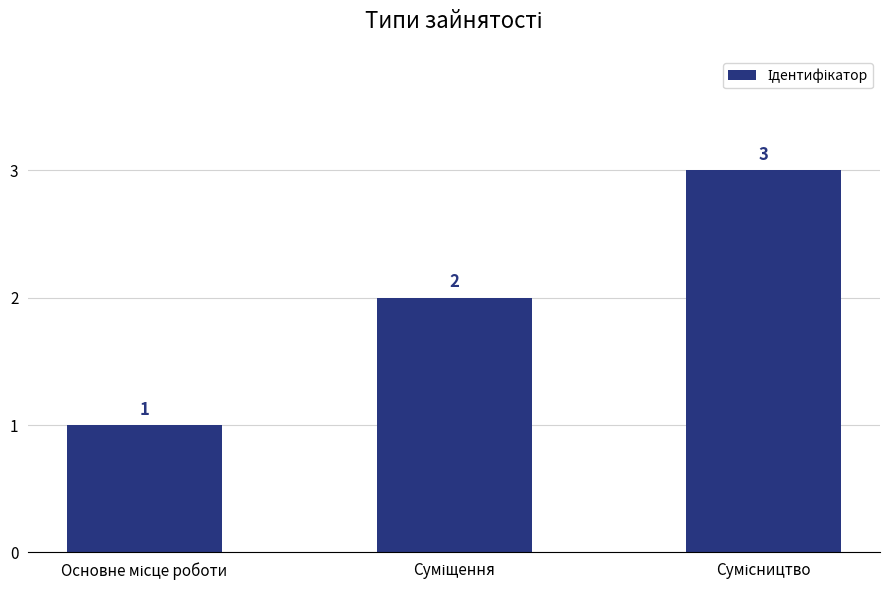

Reading left to right, transcribe all the data shown in this chart.

1	2	3